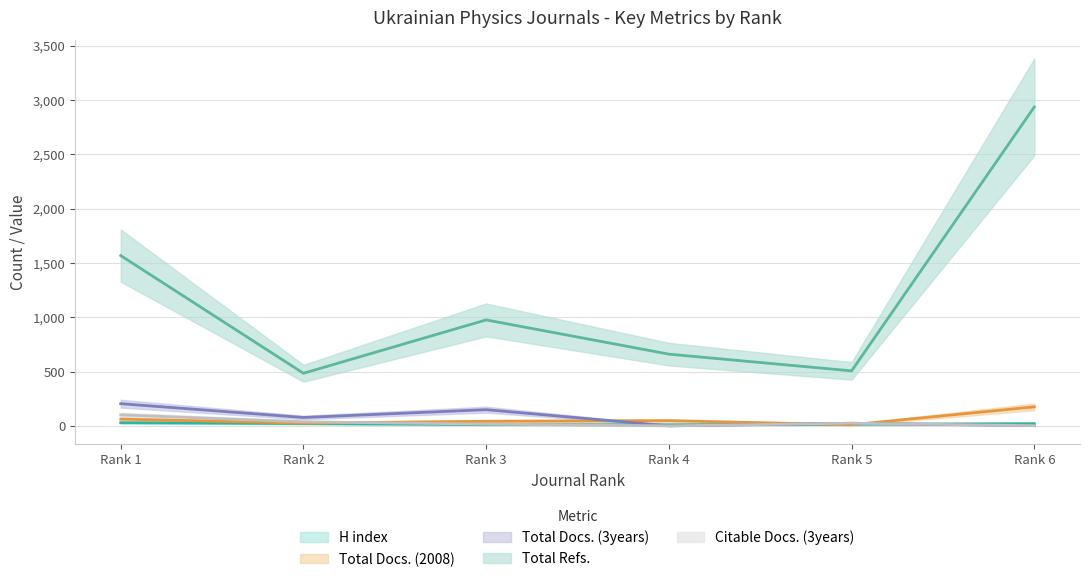

What is the value of the H index point at the 3rd from the left?

12